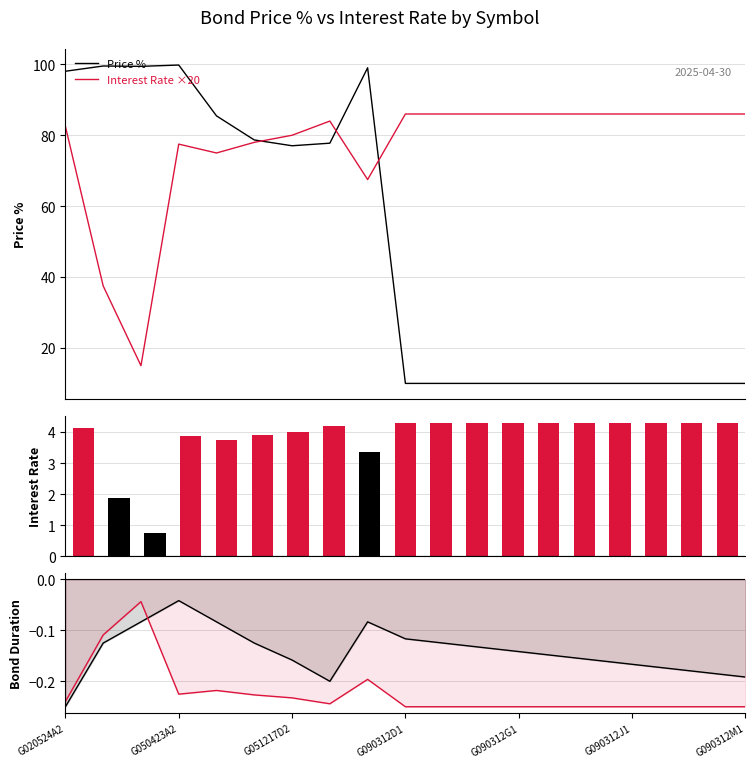

At which category is the sum across all series the highest?

G020524A2